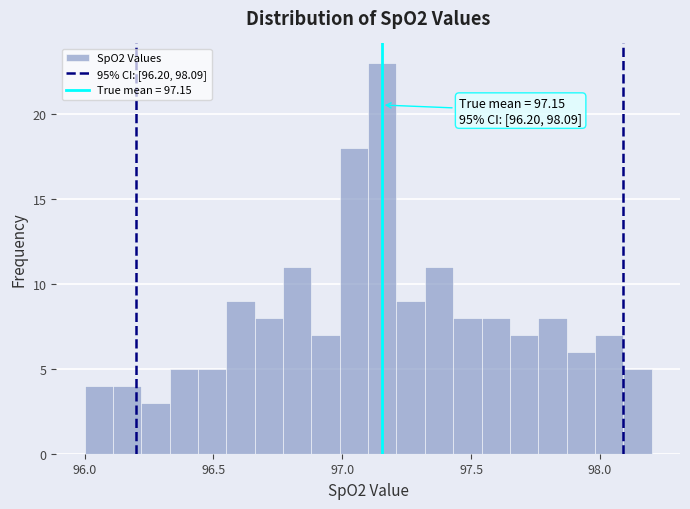

Around what value on the x-axis is the tallest bar? Give the approximate position of its centre, as read against the axis.

97.15